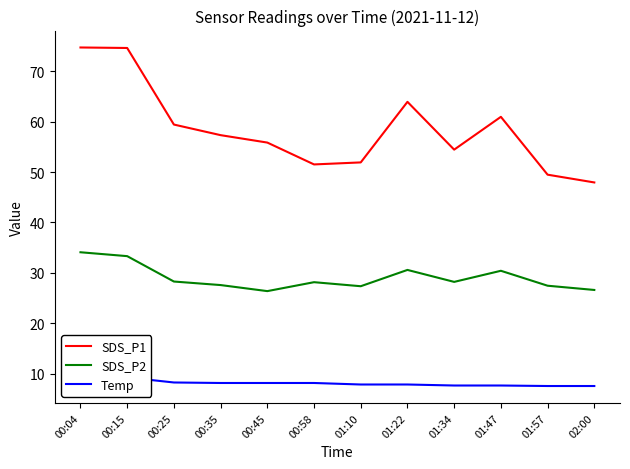

Rank the categories by Temp value from highest to lowest.

00:15, 00:04, 00:25, 00:35, 00:45, 00:58, 01:10, 01:22, 01:34, 01:47, 01:57, 02:00